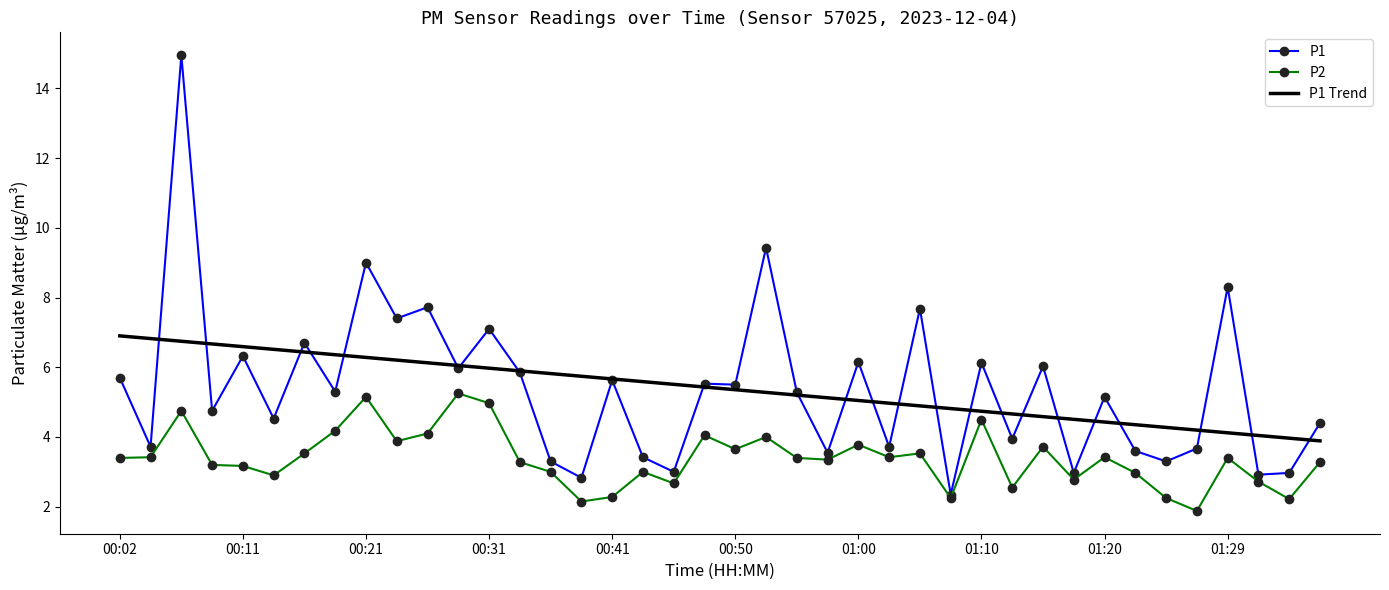

List the series in order of their peak value, highest first.

P1, P1 Trend, P2